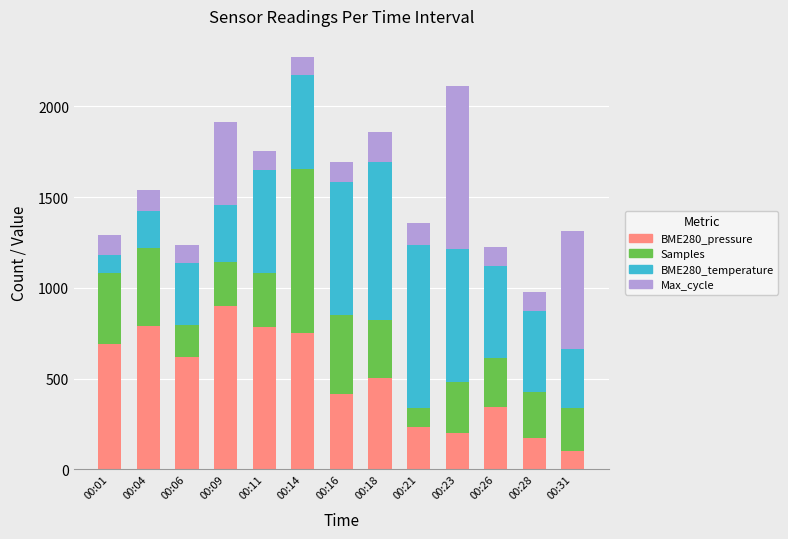

The value of BME280_pressure at 00:23 is 198.7. True or false?

True